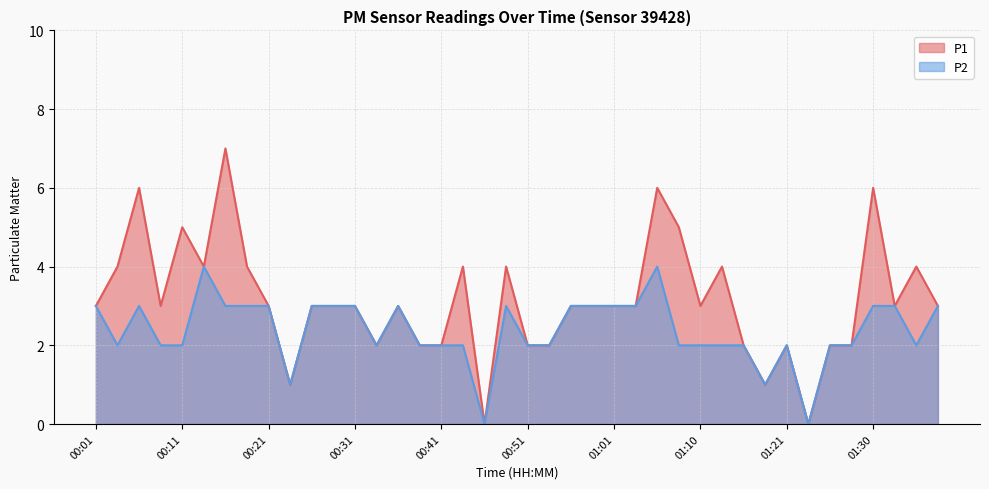

How many data points in P2 are less than 2?

4